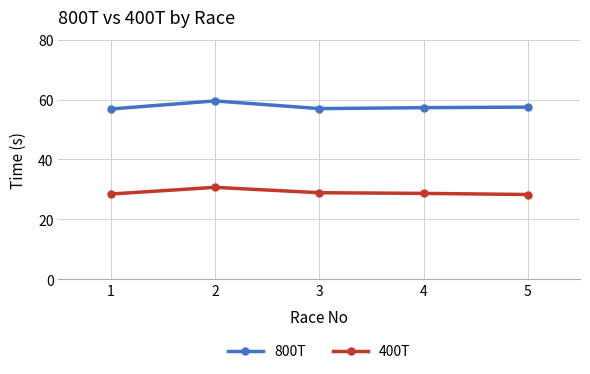

What is the approximate value of 400T at 5?

28.3